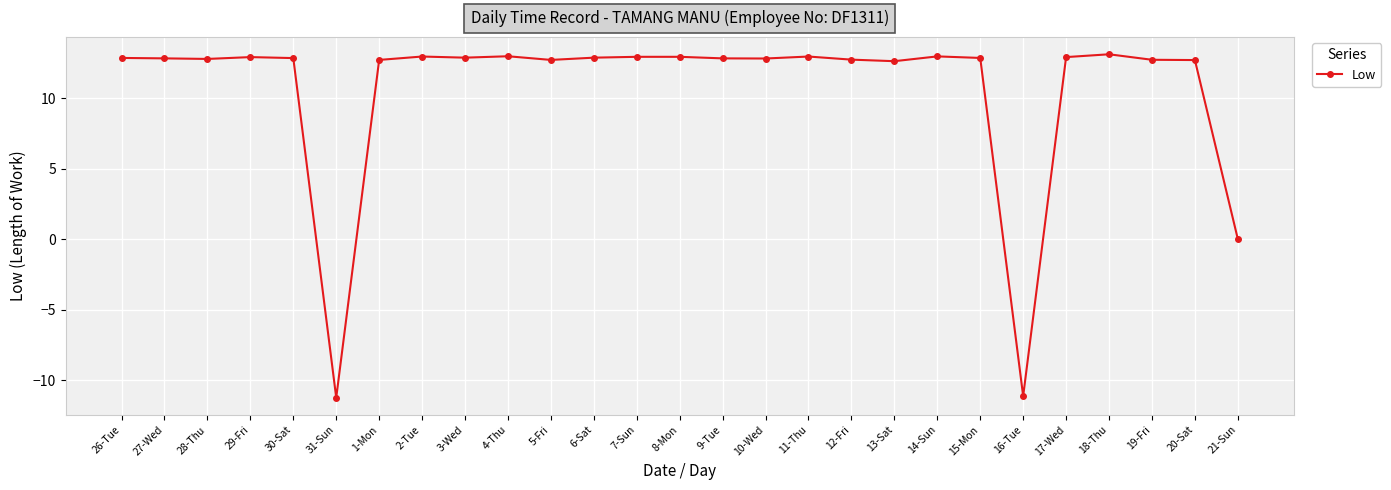

What position from the right is 16-Tue?

6